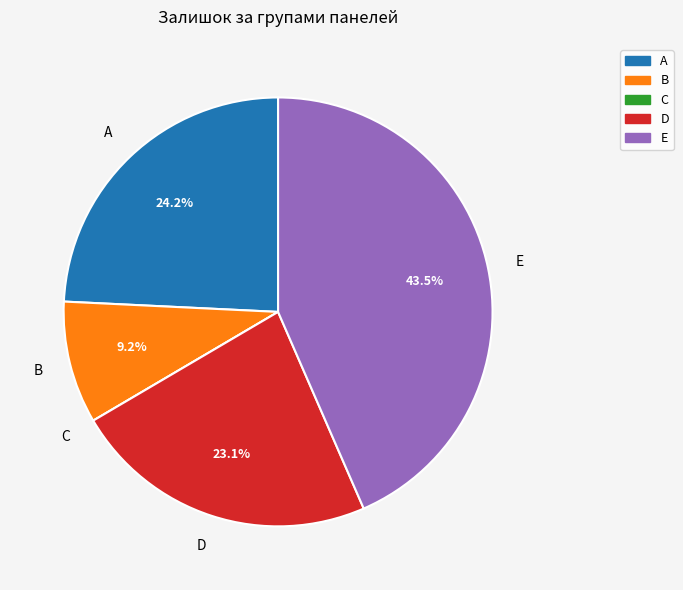

Is there any slice that represents more than half of the pie?

No